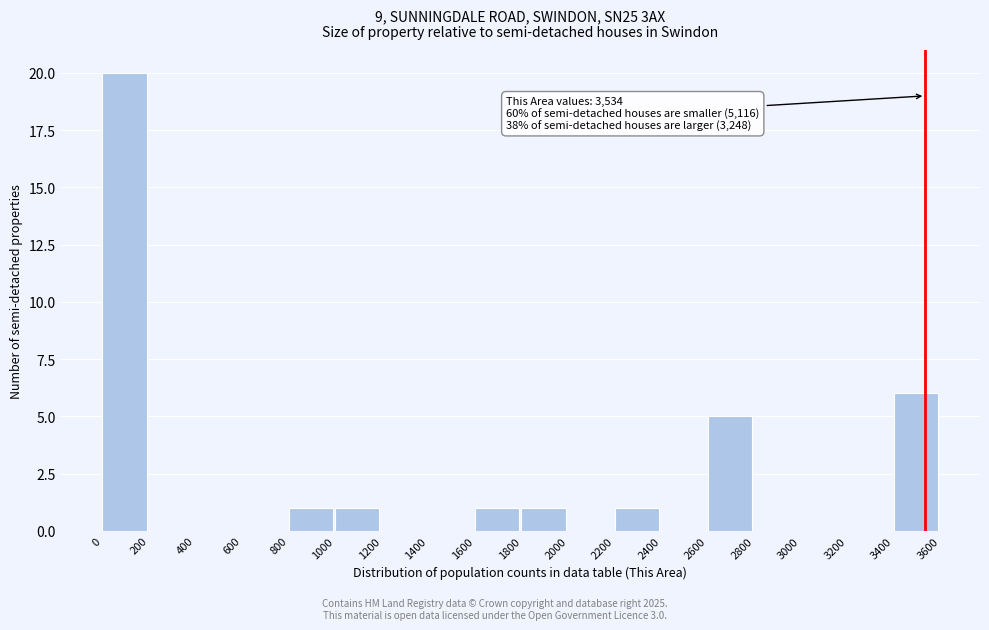

Which range on the x-axis has the tallest bar?

0 to 200